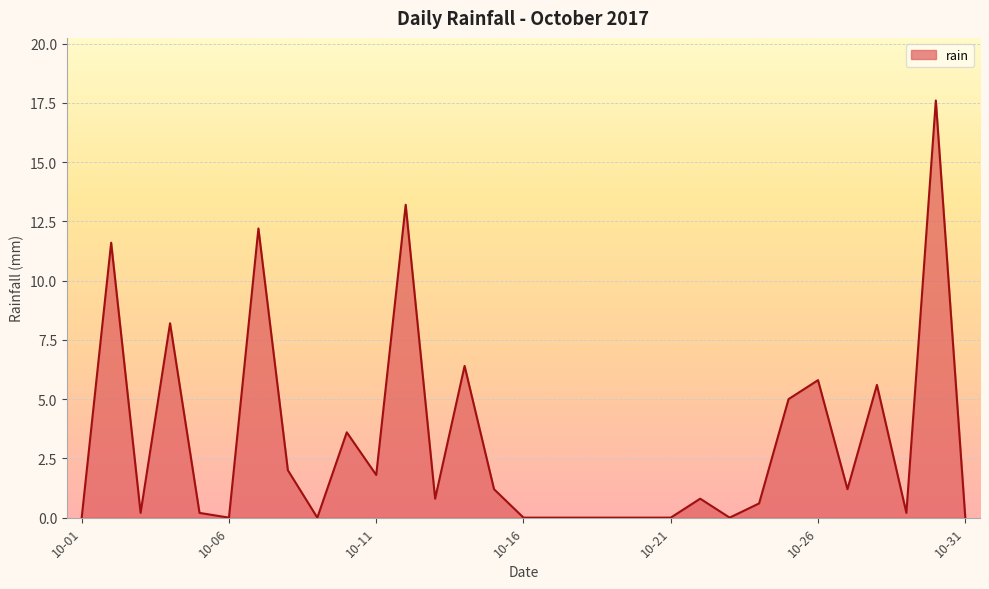

Reading right to left, what are all the values shown in this chart?

0.0	17.6	0.2	5.6	1.2	5.8	5.0	0.6	0.0	0.8	0.0	0.0	0.0	0.0	0.0	0.0	1.2	6.4	0.8	13.2	1.8	3.6	0.0	2.0	12.2	0.0	0.2	8.2	0.2	11.6	0.0